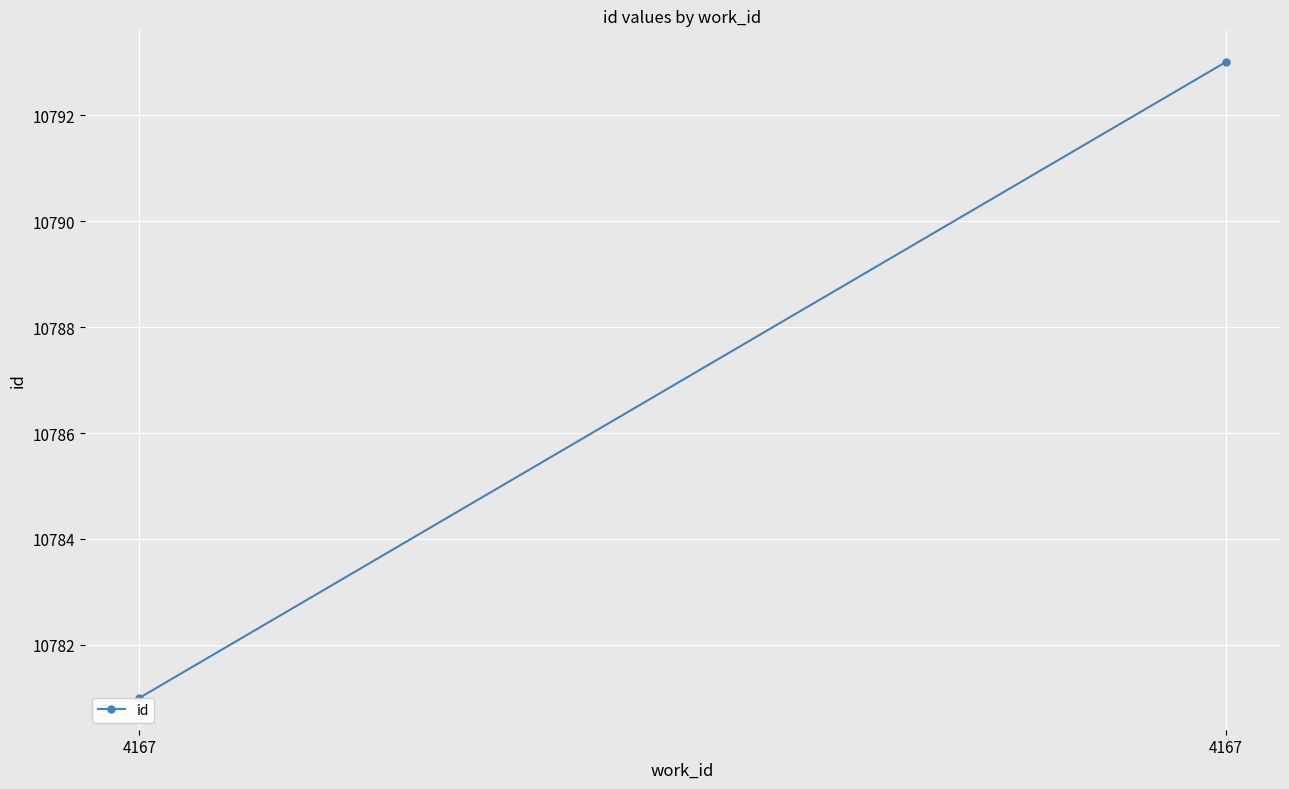

At which label is the value closest to 10787?

4167